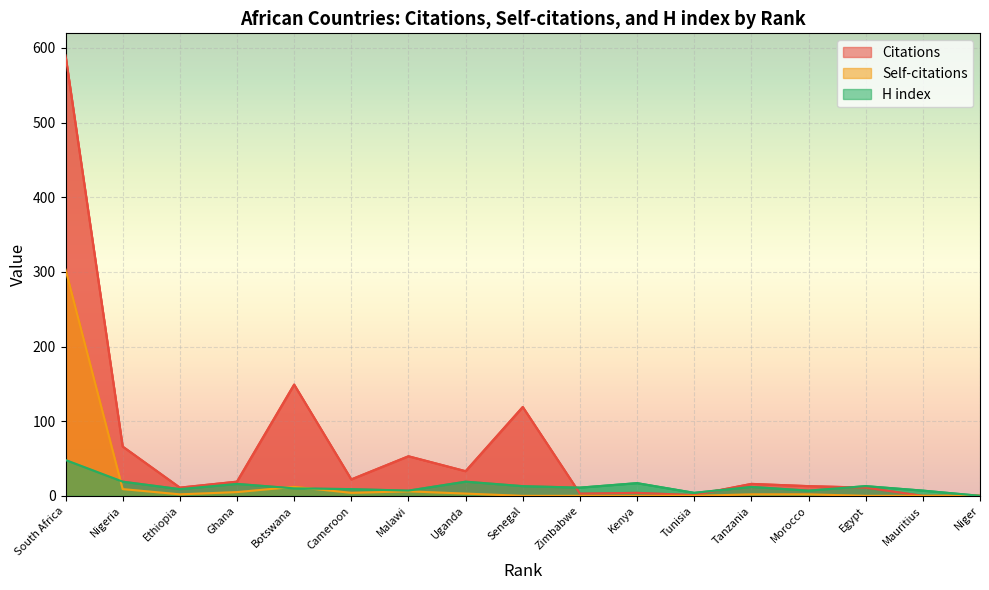

What is the label of the 16th point from the right?

Nigeria